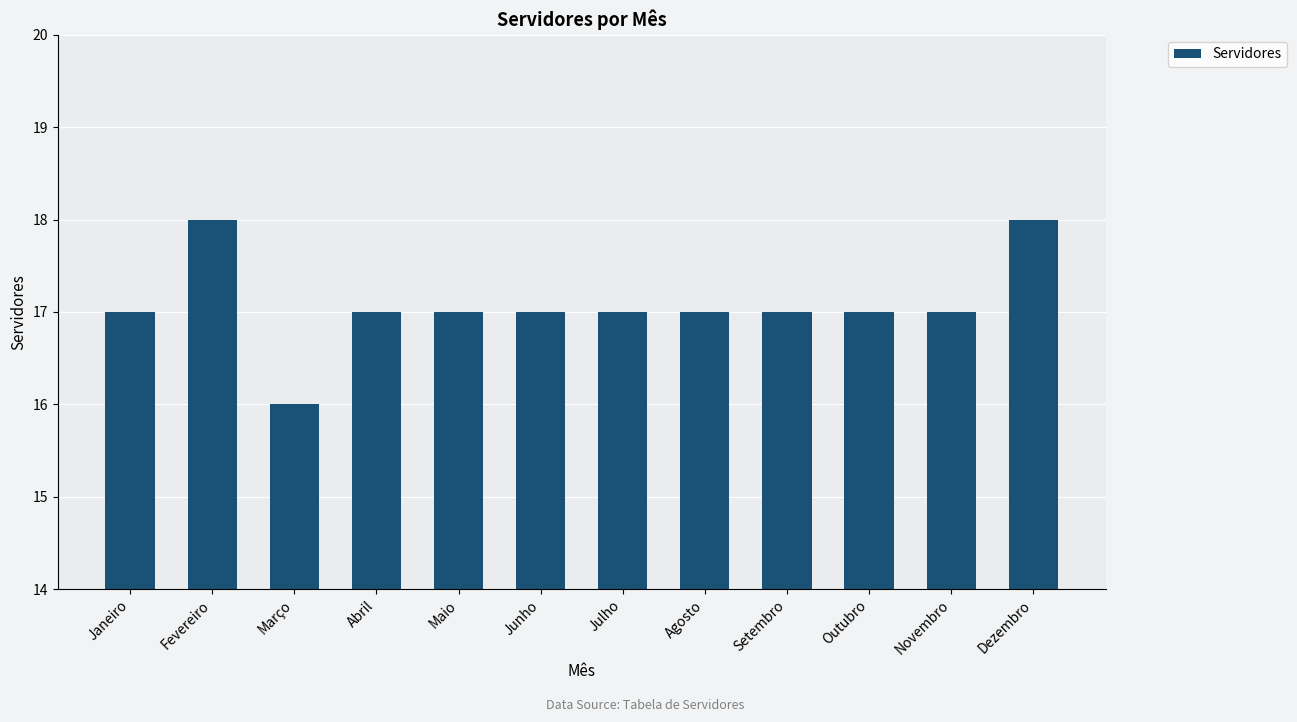

What position from the right is Janeiro?

12